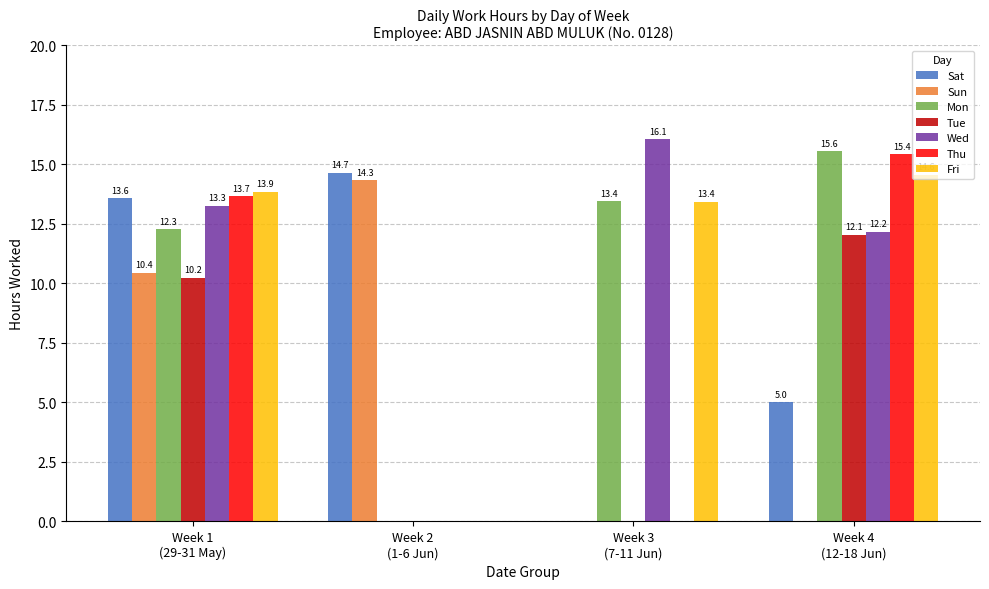

Which series has the largest range (max minus min)?

Wed